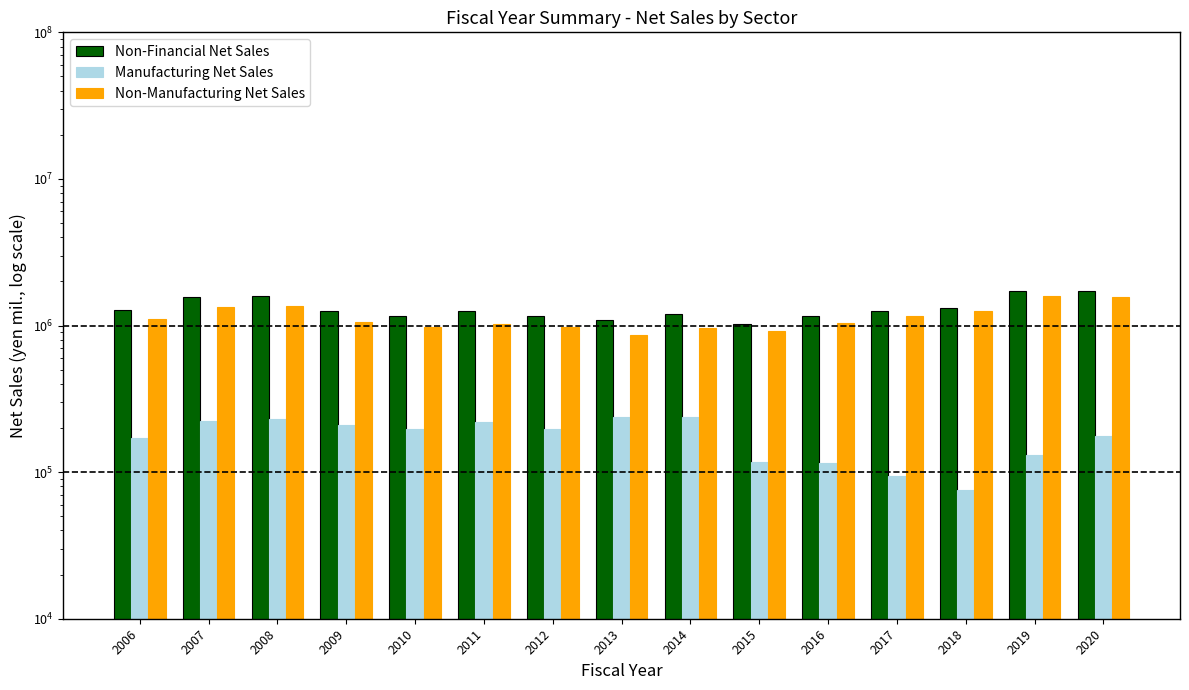

What is the value of the Non-Financial Net Sales bar at the 3rd from the left?

1592875